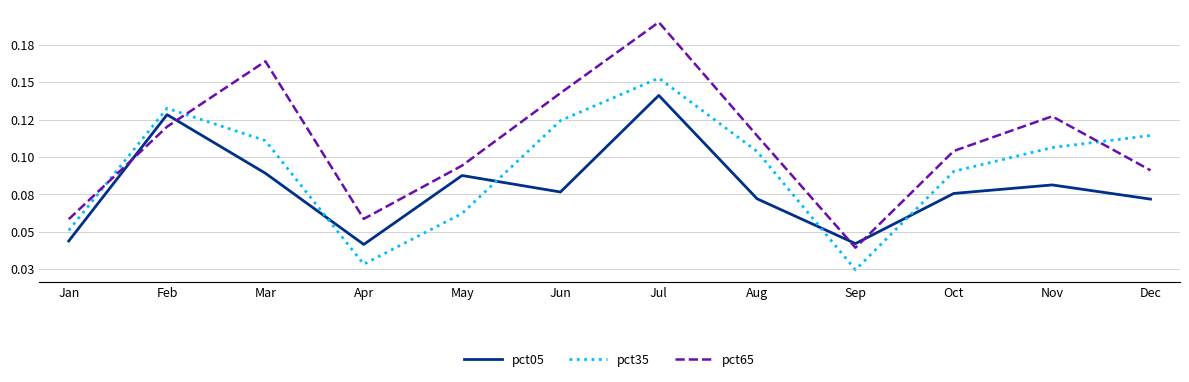

Is this an area chart (filled region under the line)?

No